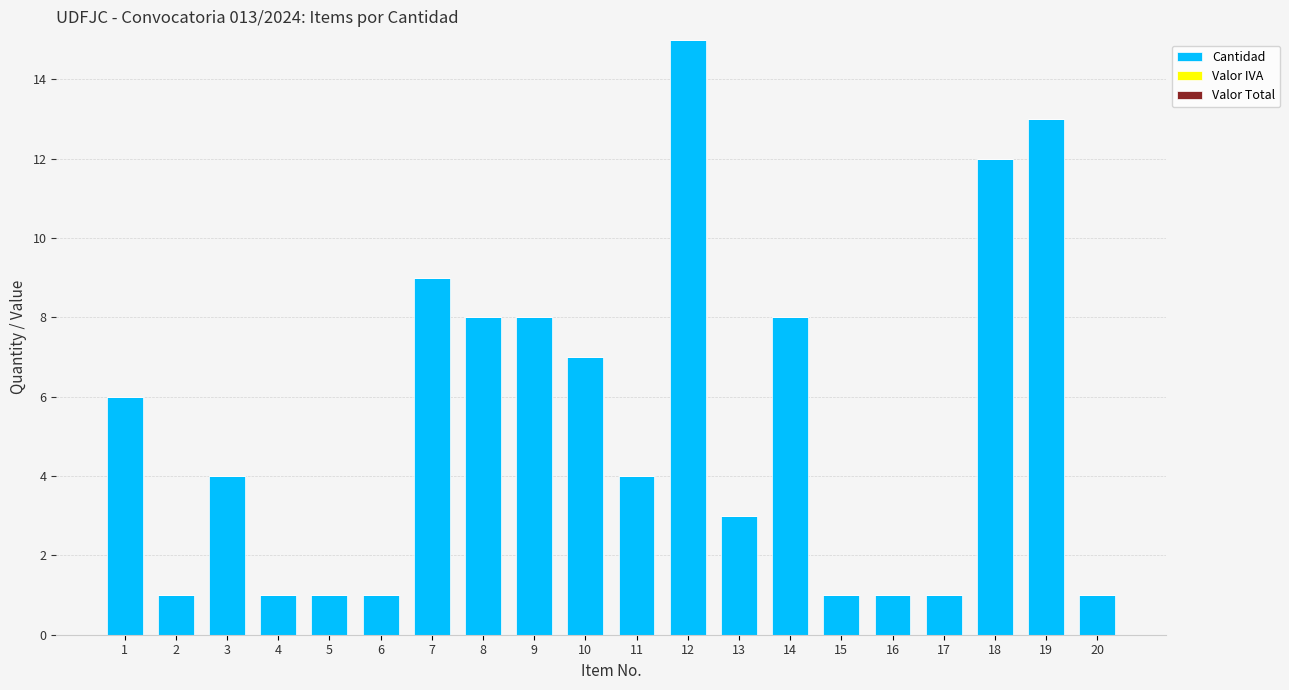

Reading left to right, transcribe all the data shown in this chart.

6	1	4	1	1	1	9	8	8	7	4	15	3	8	1	1	1	12	13	1